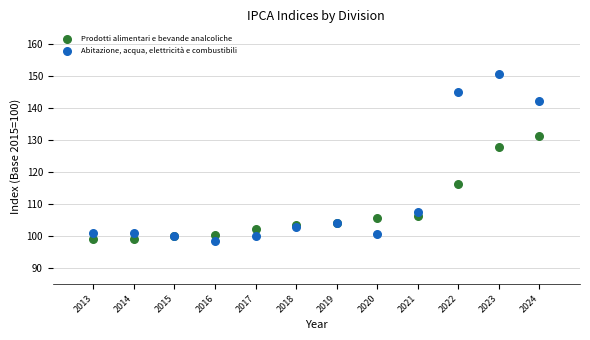

In the Abitazione, acqua, elettricità e combustibili series, what Y value is closest to 124?

107.5